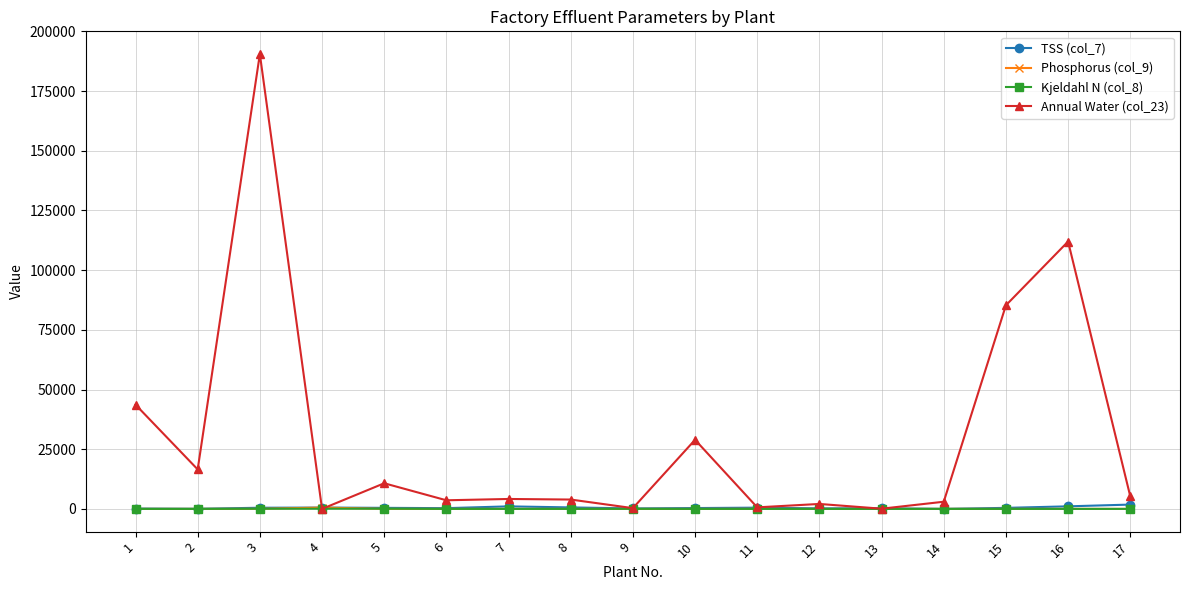

Which series ends up on top after the final intersection of Kjeldahl N (col_8) and Annual Water (col_23)?

Annual Water (col_23)